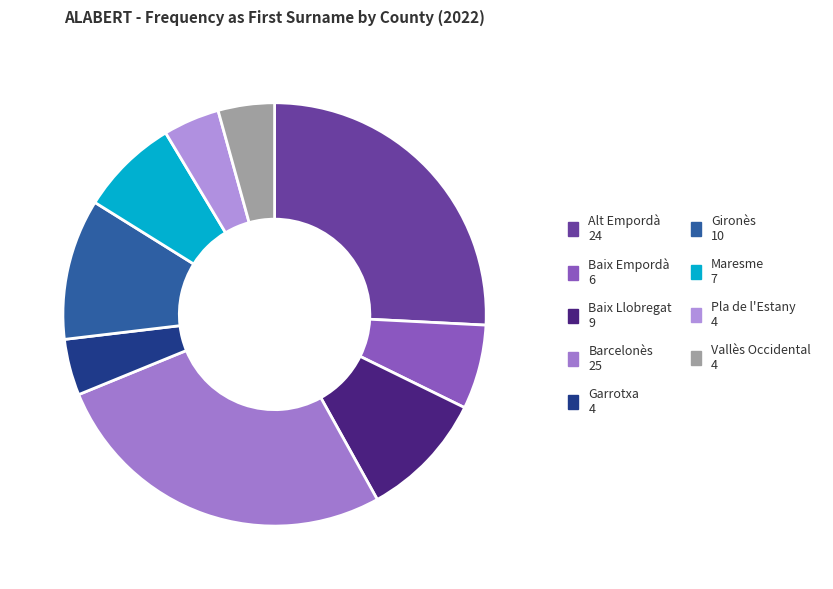

To the nearest percent, what is the difference between the Garrotxa and Baix Llobregat slice percentages?

5%